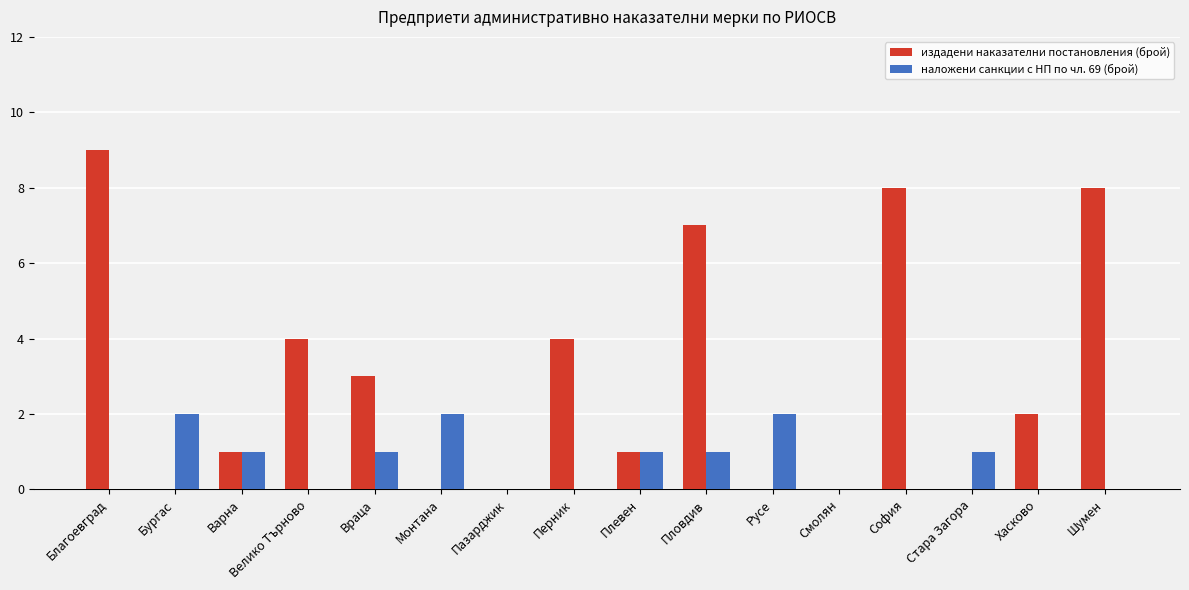

What are all the series names shown in the legend?

издадени наказателни постановления (брой), наложени санкции с НП по чл. 69 (брой)